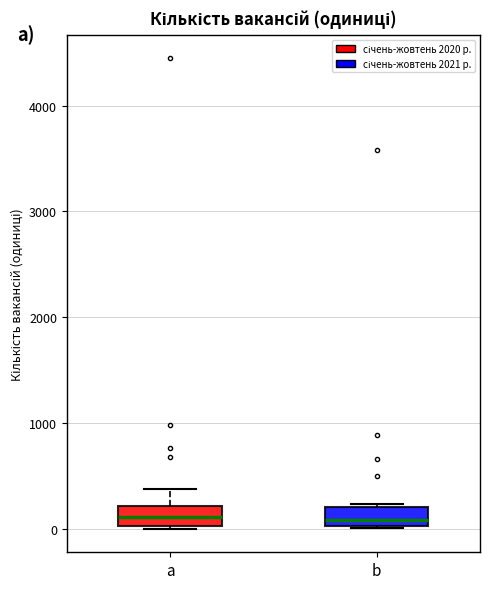

Reading left to right, read every box against the y-axis: the position of its median line, the range the box covers, and the ends of its whiskers. The values are not printed on the chart, so give them approximately, as read against the axis.

a: median 100, box 0 to 200, whiskers 0 (just below the box's lower edge) to 400
b: median 100, box 0 to 200, whiskers 0 to 200 (just above the box's upper edge)